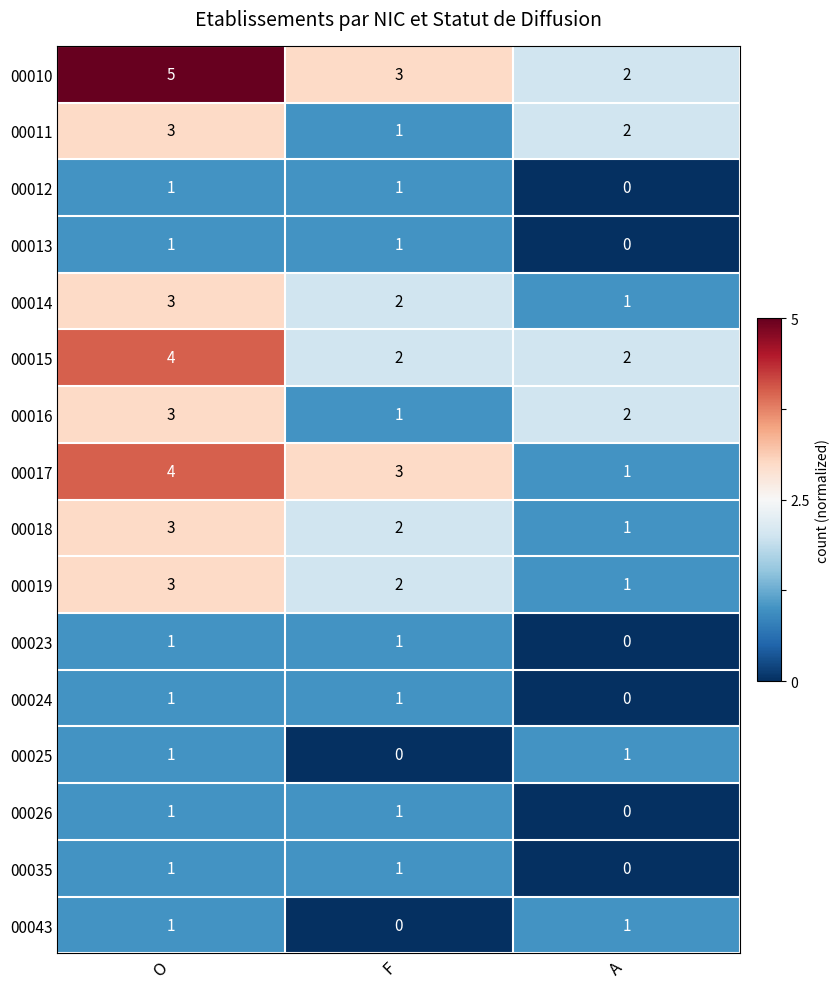

Which series has the largest total across all categories?

00010